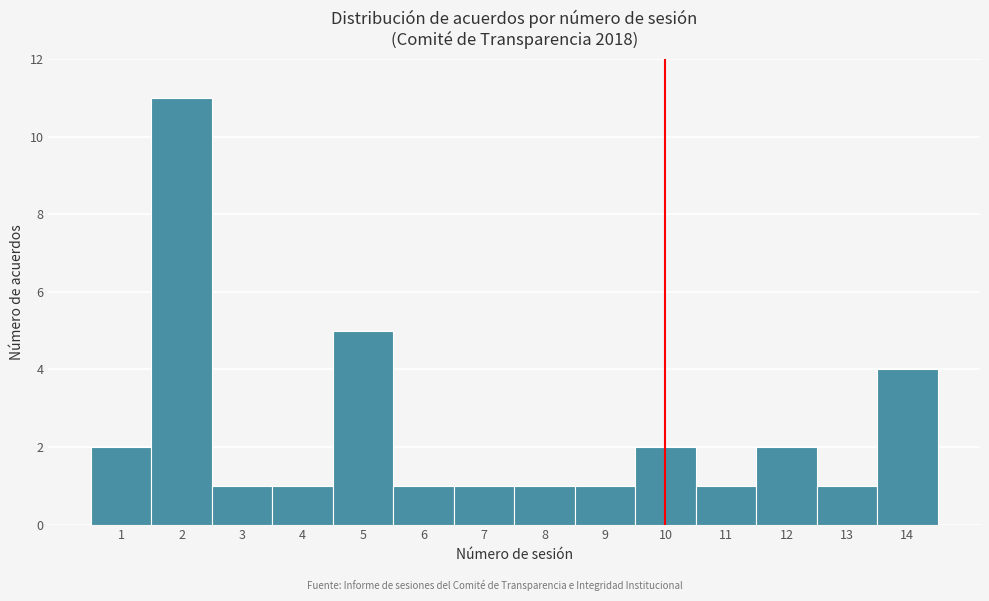

Reading left to right, list every bar in this chart as the range it spans on the x-axis followed by its height. The values are not printed on the chart, so give them approximately, as read against the axis.

0.5 to 1.5: 2
1.5 to 2.5: 11
2.5 to 3.5: 1
3.5 to 4.5: 1
4.5 to 5.5: 5
5.5 to 6.5: 1
6.5 to 7.5: 1
7.5 to 8.5: 1
8.5 to 9.5: 1
9.5 to 10.5: 2
10.5 to 11.5: 1
11.5 to 12.5: 2
12.5 to 13.5: 1
13.5 to 14.5: 4